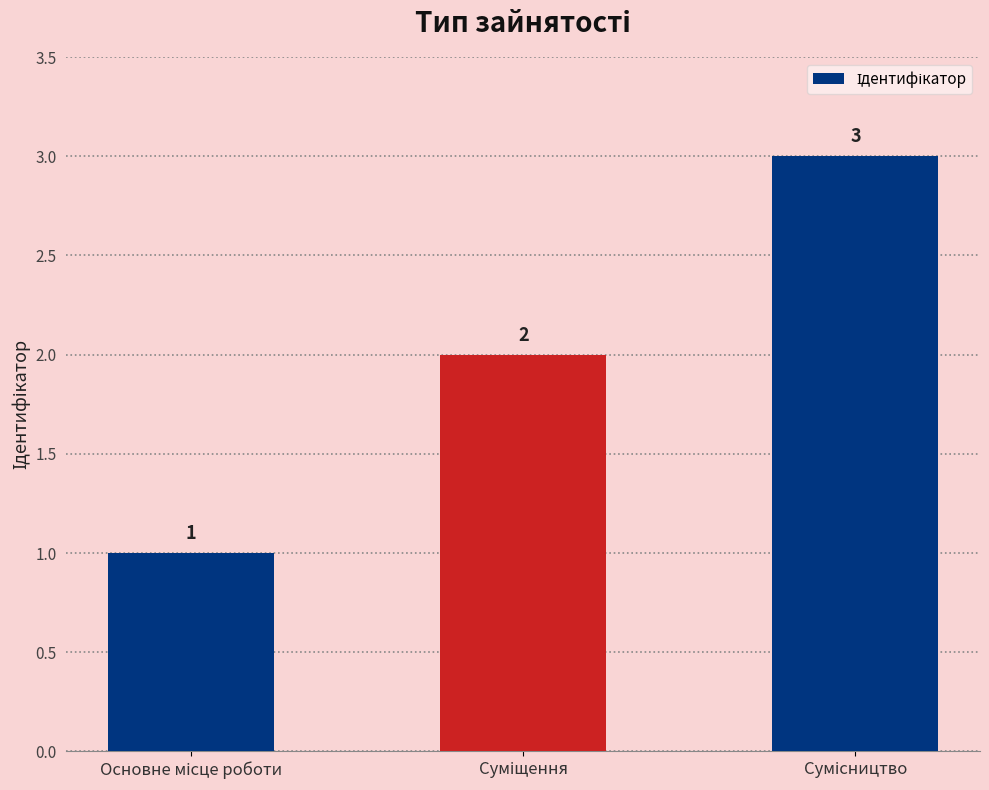

What is the sum of all values?

6